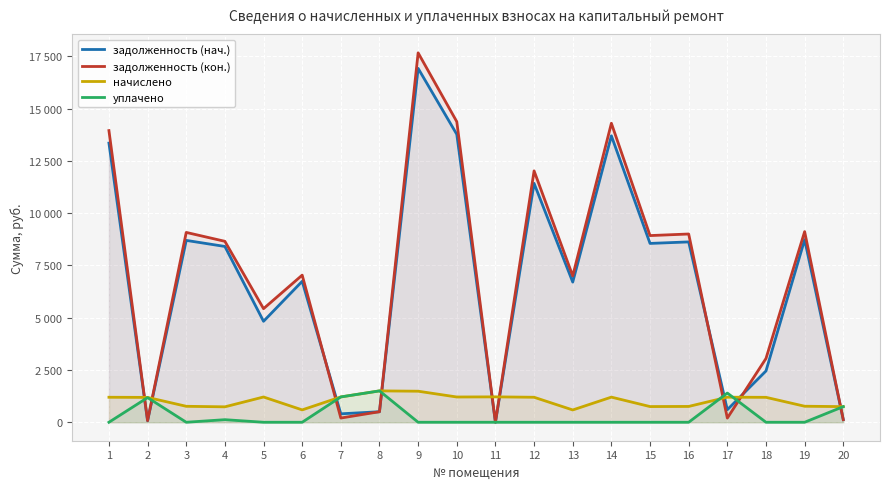

What is the difference between the задолженность (нач.) values at 17 and 19?

8135.4